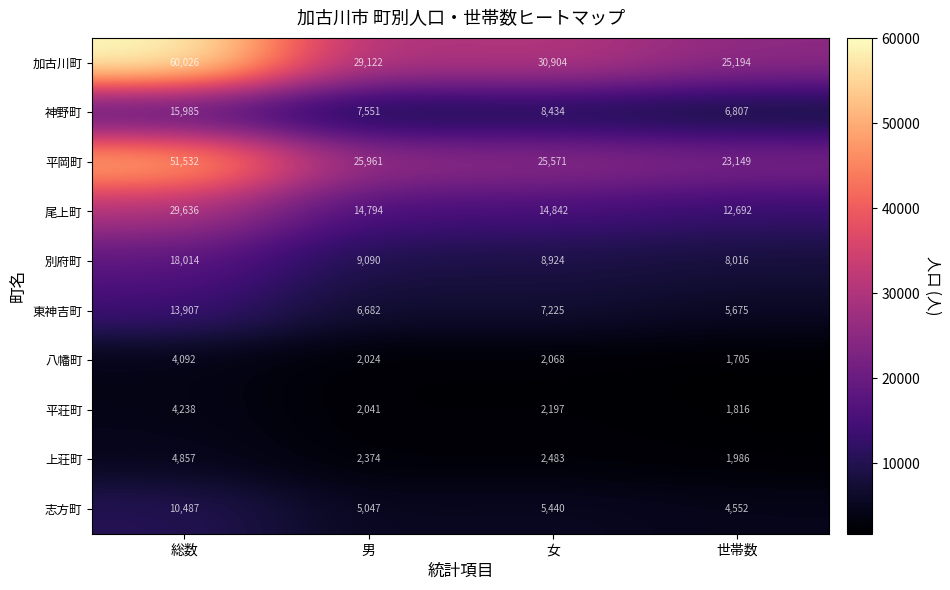

How many distinct data groups are displayed?

10